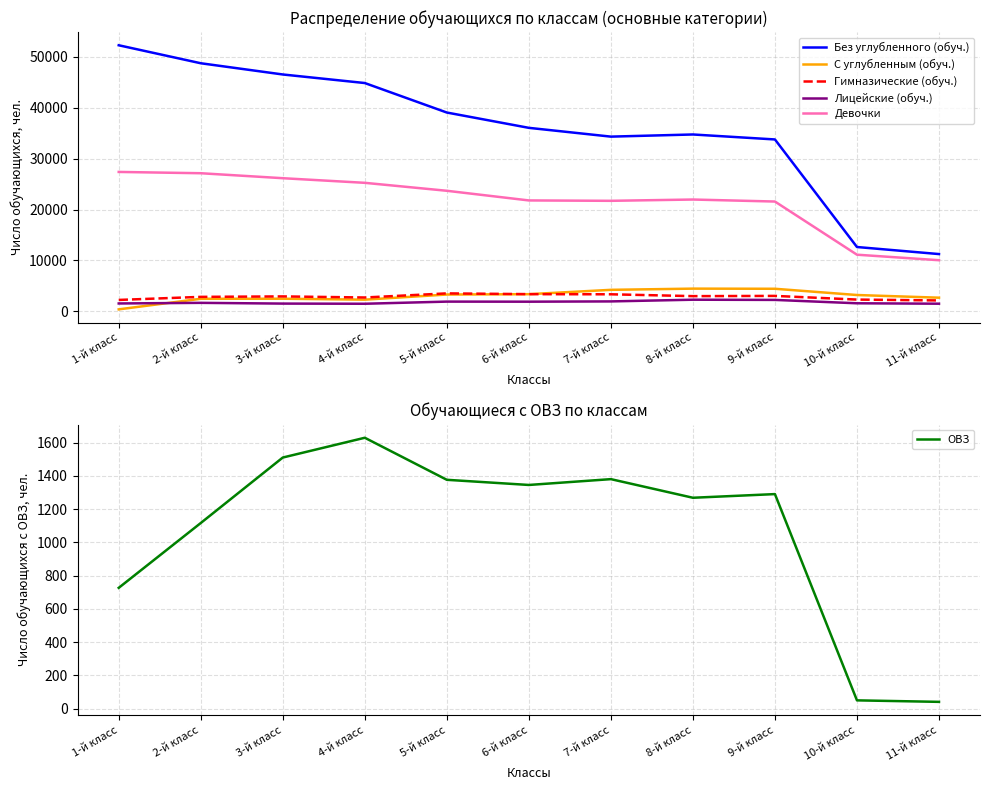

Which series has the largest range (max minus min)?

Без углубленного (обуч.)